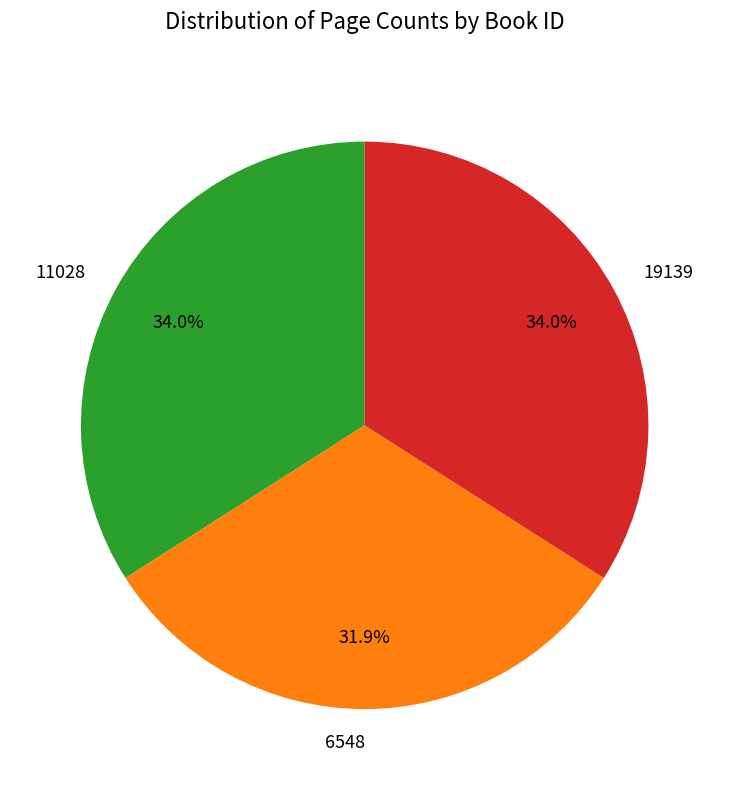

Is it true that 11028 is 19% of the pie?

False